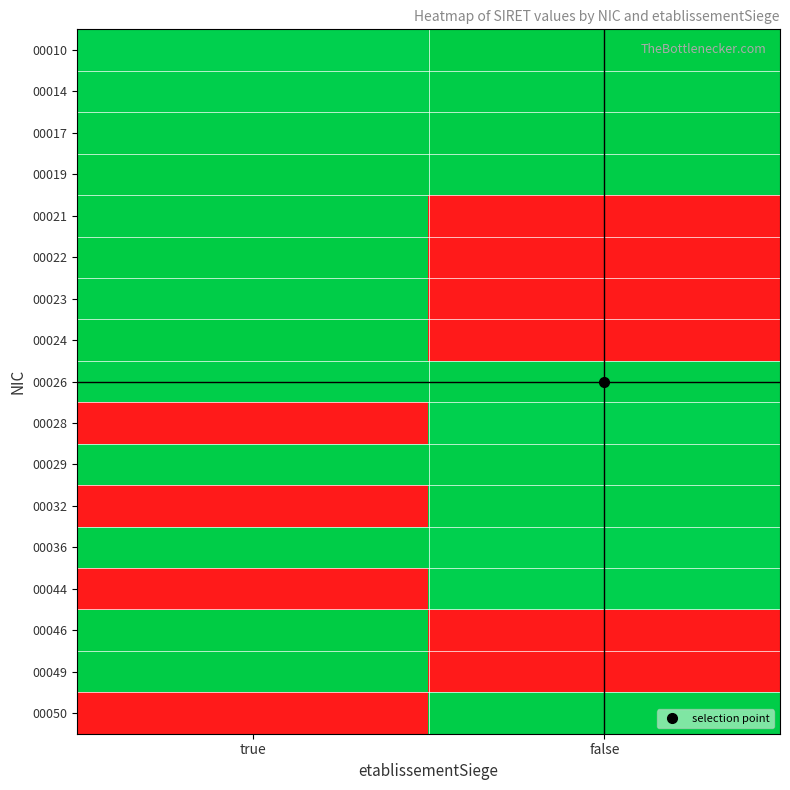

Reading left to right, what are all the values shown in this chart?

00010: true=13.3	false=13.6
00014: true=13.4	false=13.5
00017: true=13.5	false=13.6
00019: true=13.6	false=13.5
00021: true=13.6	false=0.0
00022: true=13.6	false=0.0
00023: true=13.5	false=0.0
00024: true=13.6	false=0.0
00026: true=13.4	false=13.5
00028: true=0.0	false=13.3
00029: true=13.5	false=13.5
00032: true=0.0	false=13.5
00036: true=13.5	false=13.3
00044: true=0.0	false=13.3
00046: true=13.6	false=0.0
00049: true=13.6	false=0.0
00050: true=0.0	false=13.5